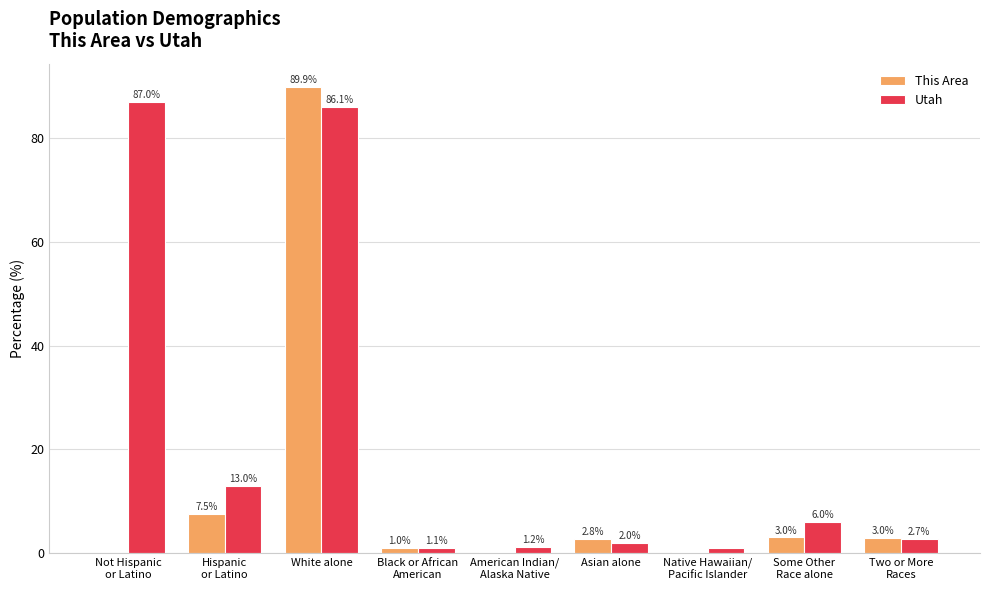

The Utah series shows 47.9 at White alone. True or false?

False